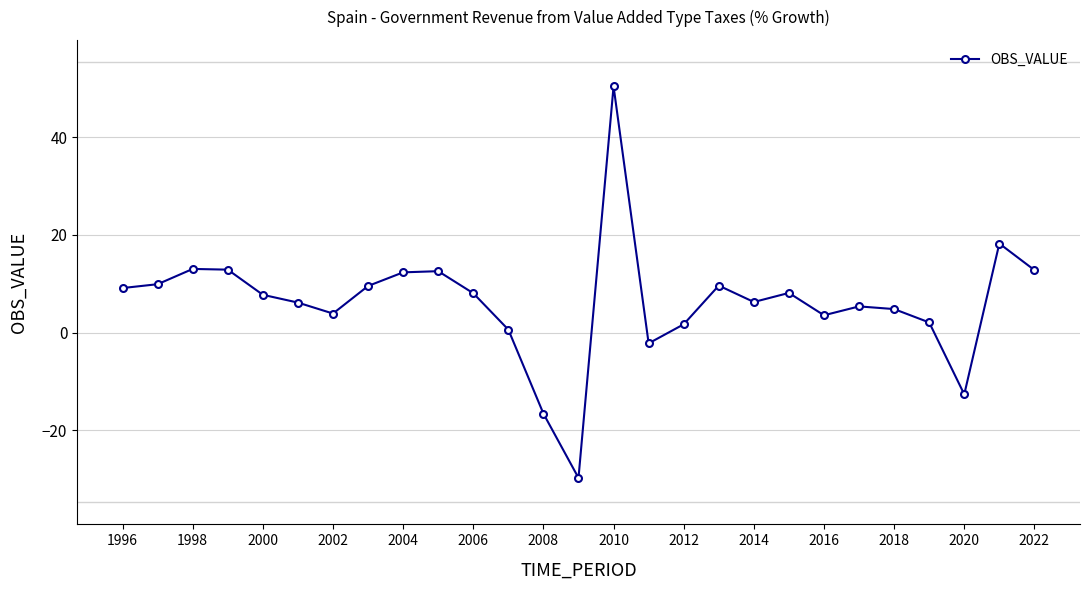

How many negative values are there?

4